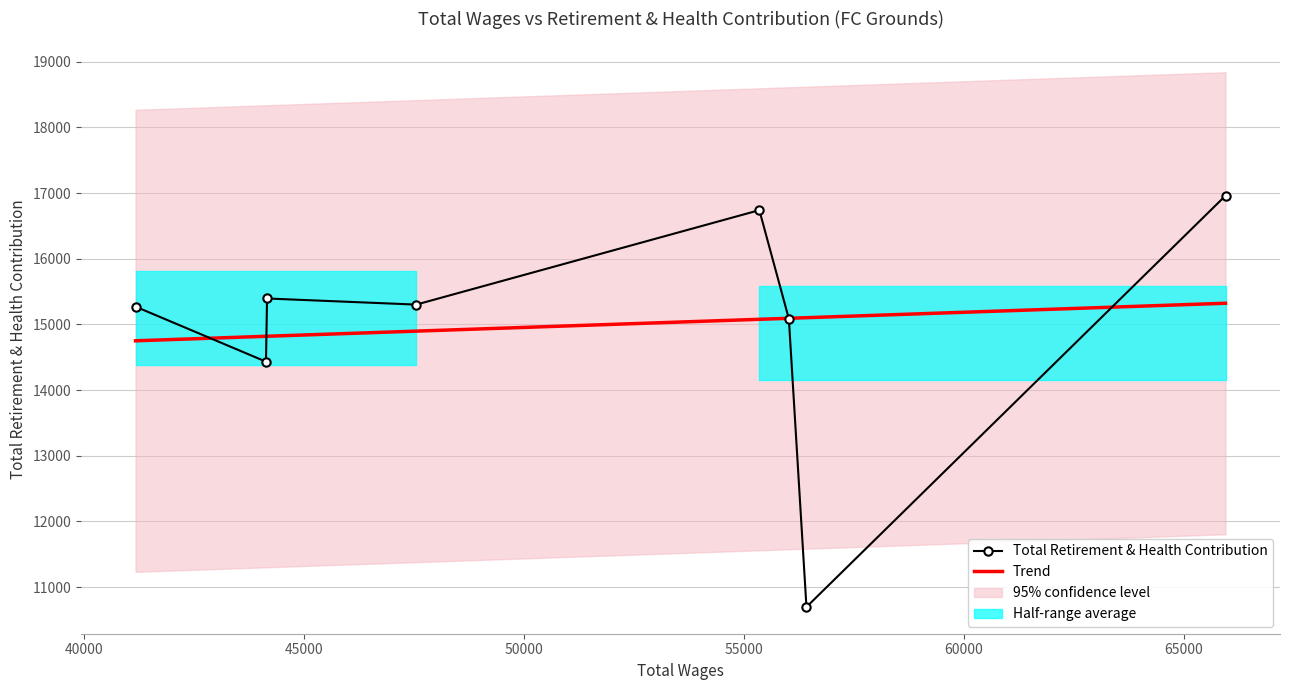

What is the lowest value of the Trend series?

14750.9